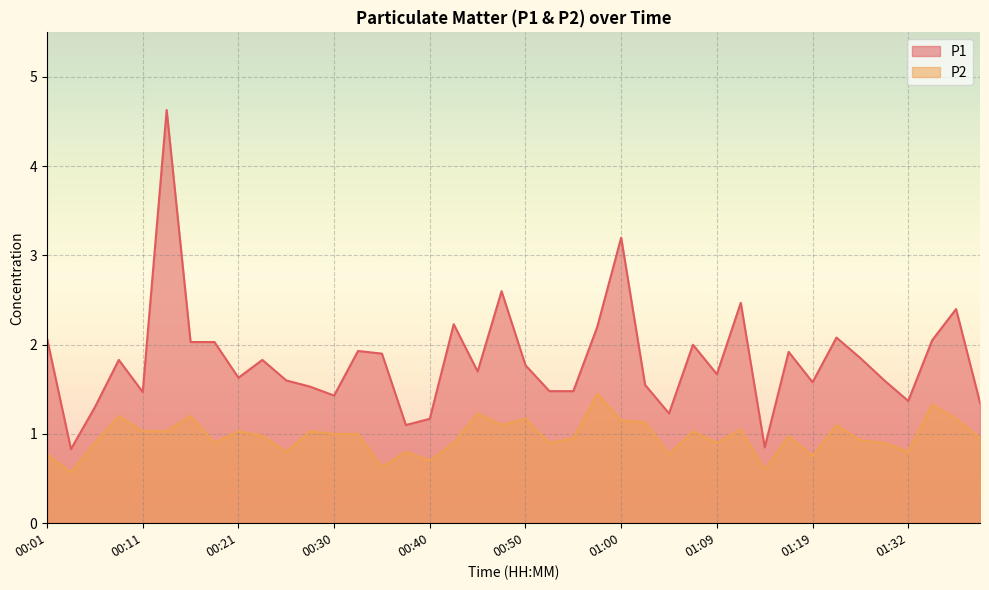

True or false: P2 and P1 cross at least once.

False